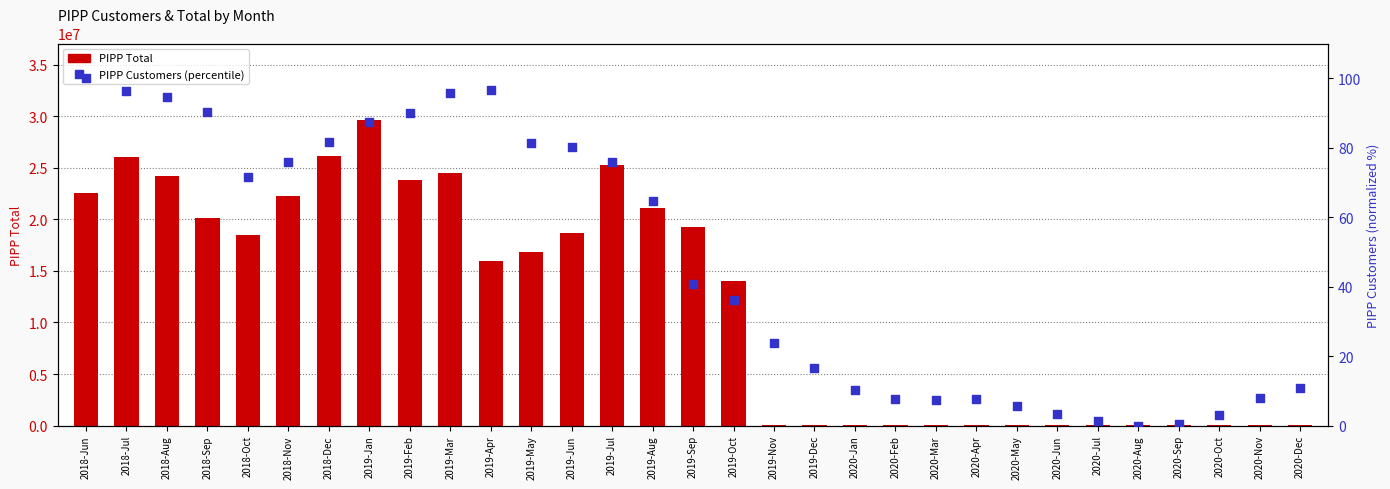

What are all the series names shown in the legend?

PIPP Total, PIPP Customers (percentile)